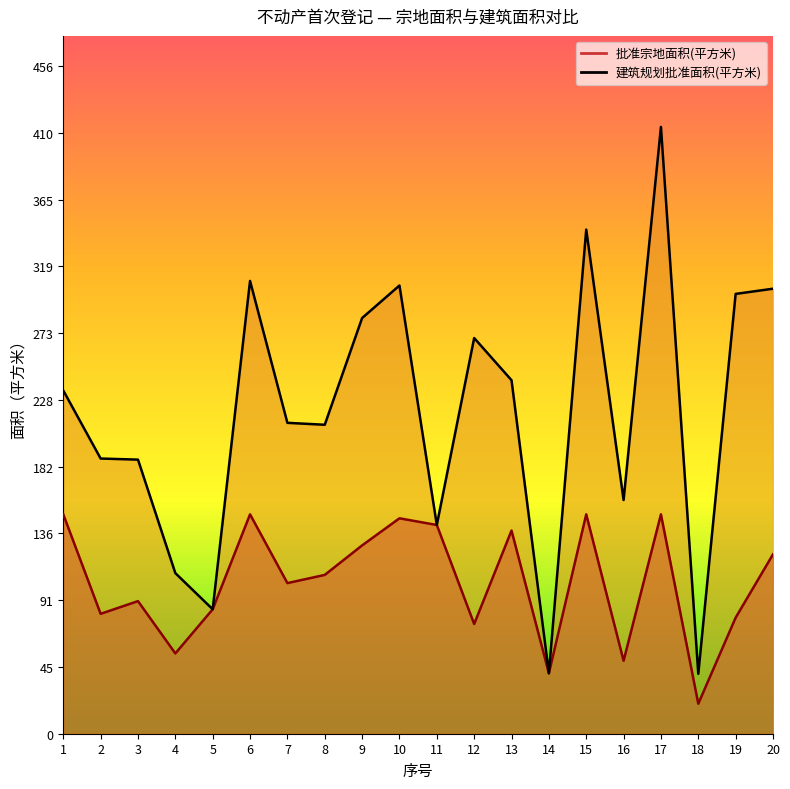

Which series changed the most between 3 and 14?

建筑规划批准面积(平方米)